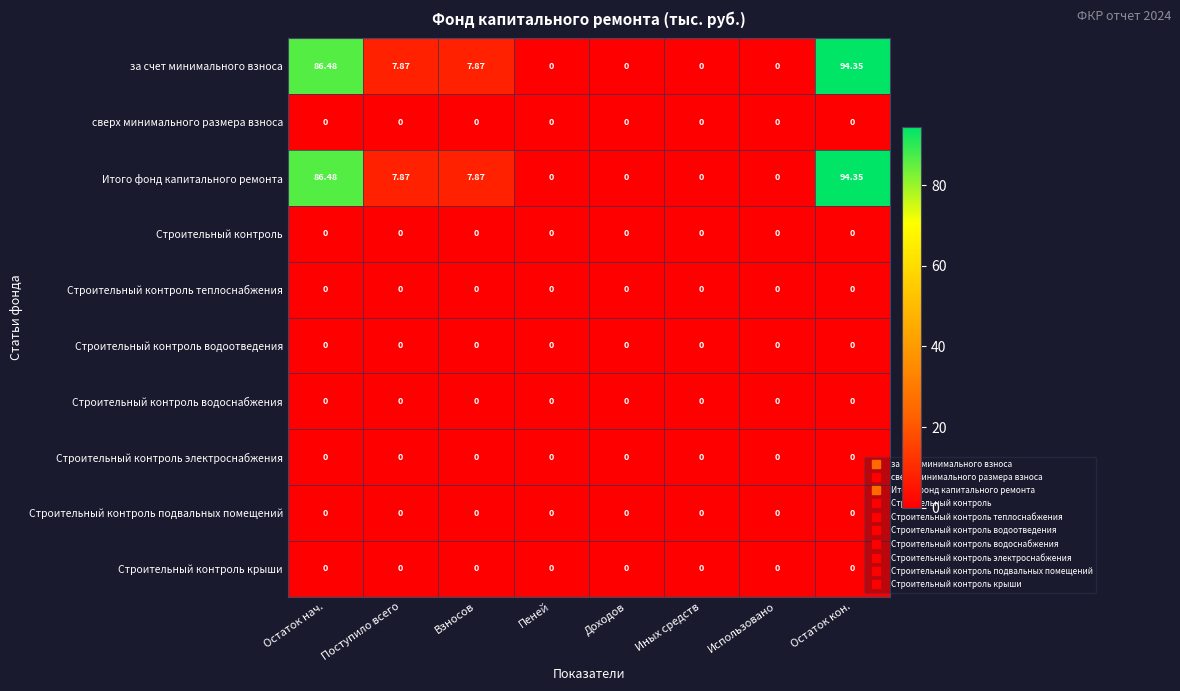

At which category is the sum across all series the highest?

Остаток кон.